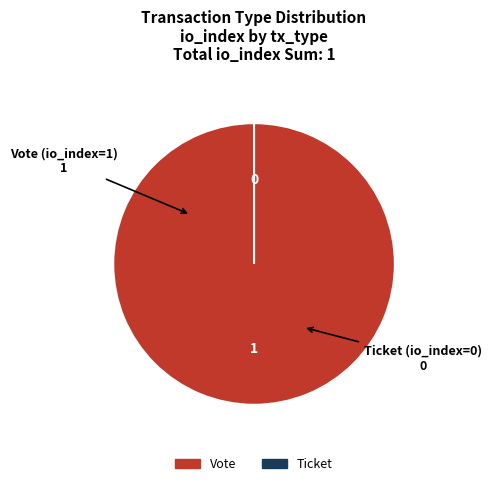

Which category accounts for the majority?

Vote